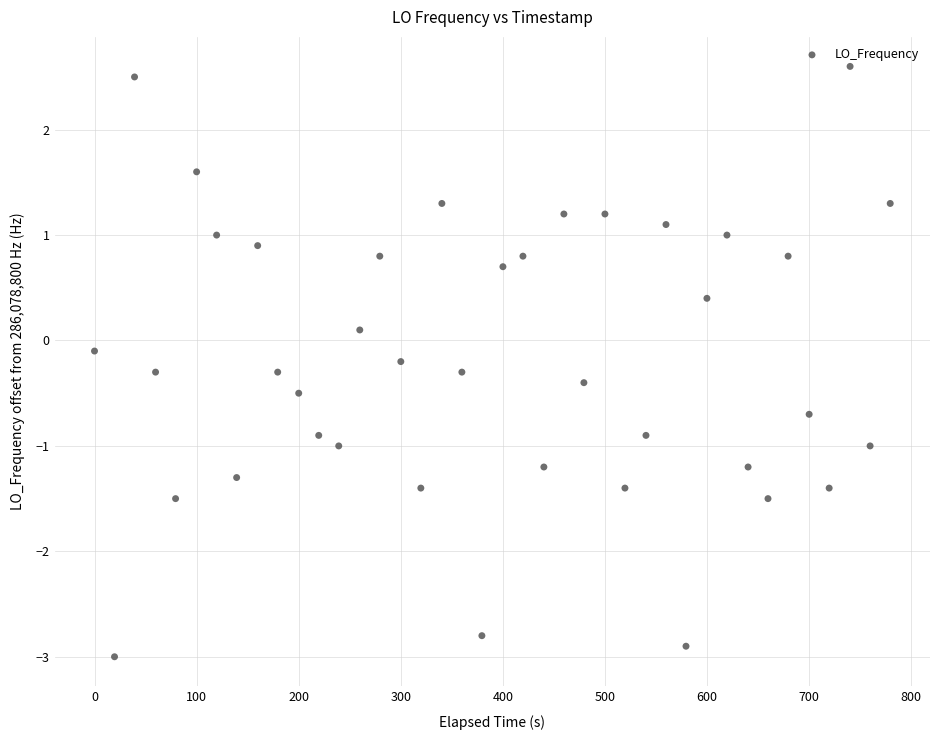

What is the range of X values (max minus min)?

779.3